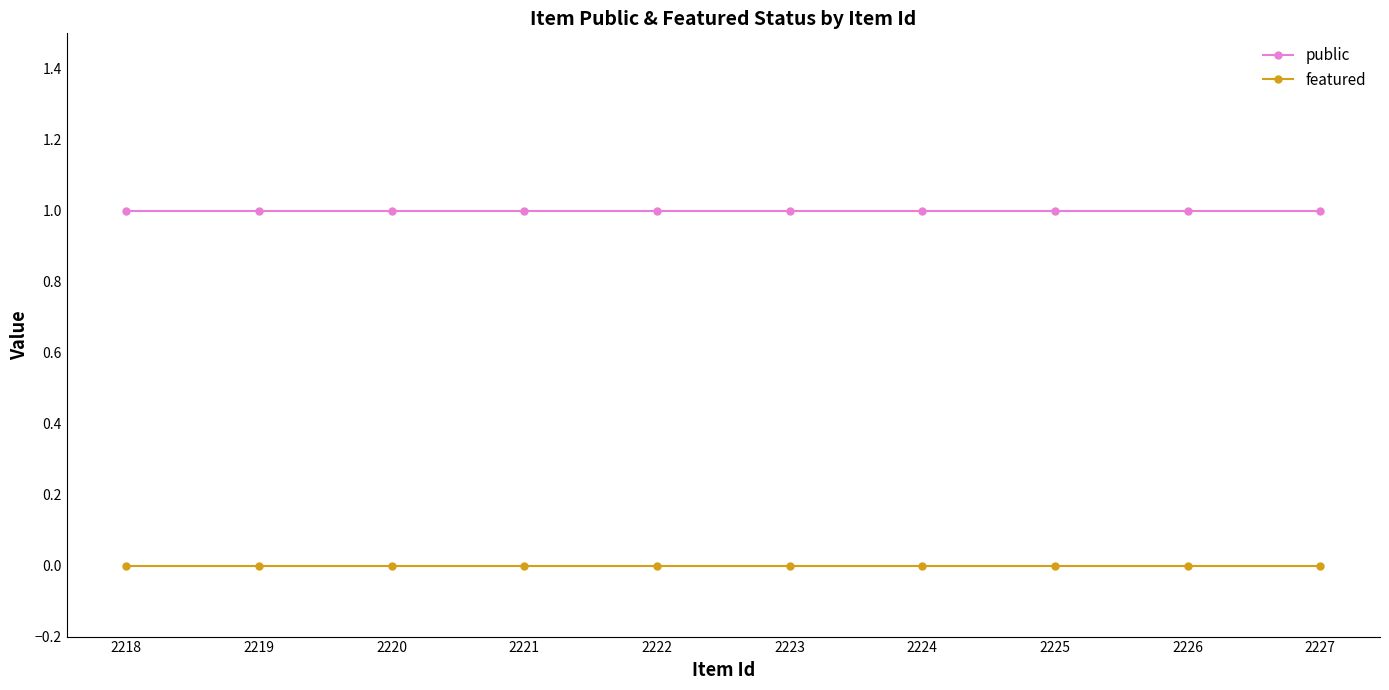

Reading left to right, list all the values displayed in this chart.

public: 1	1	1	1	1	1	1	1	1	1
featured: 0	0	0	0	0	0	0	0	0	0